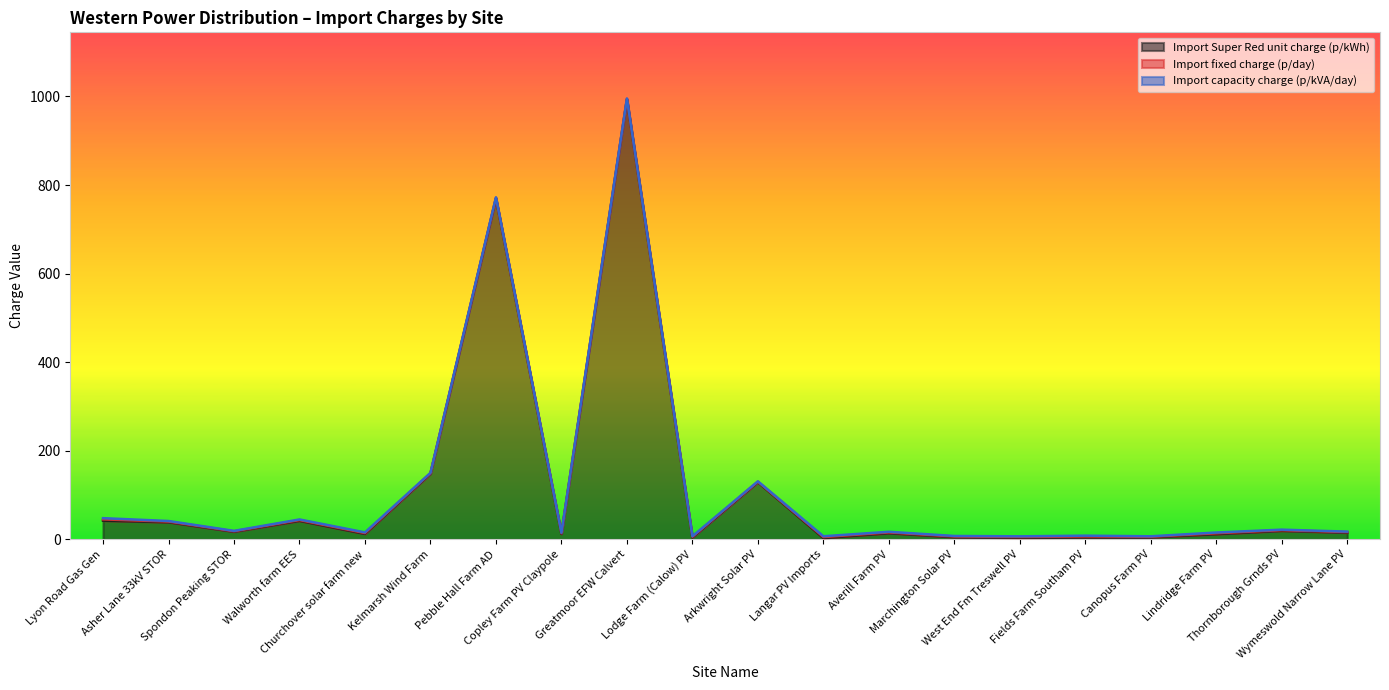

What is the label of the 13th point from the left?

Averill Farm PV